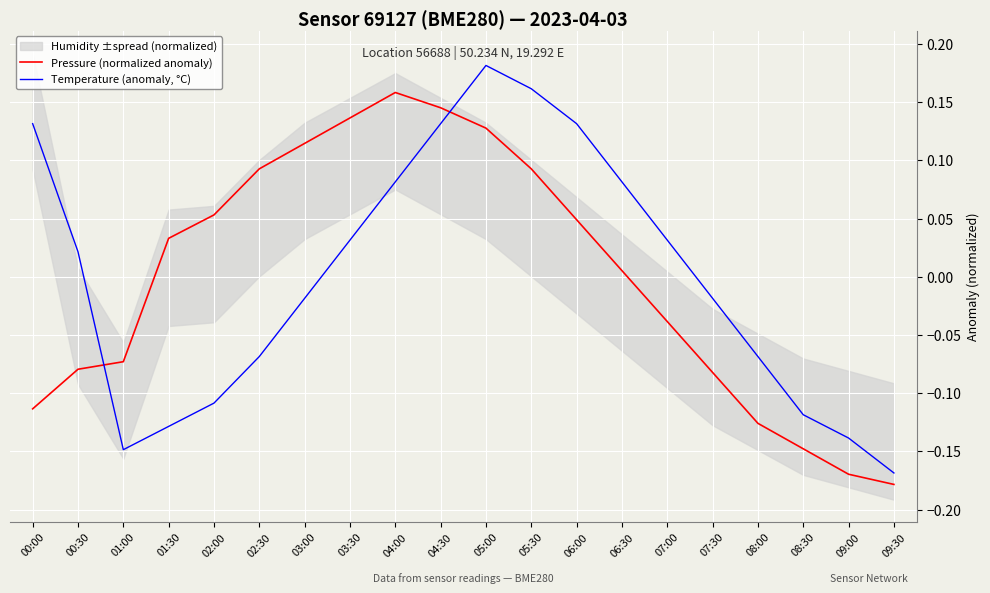

Where does the Pressure (normalized anomaly) series first go above 0?

01:30